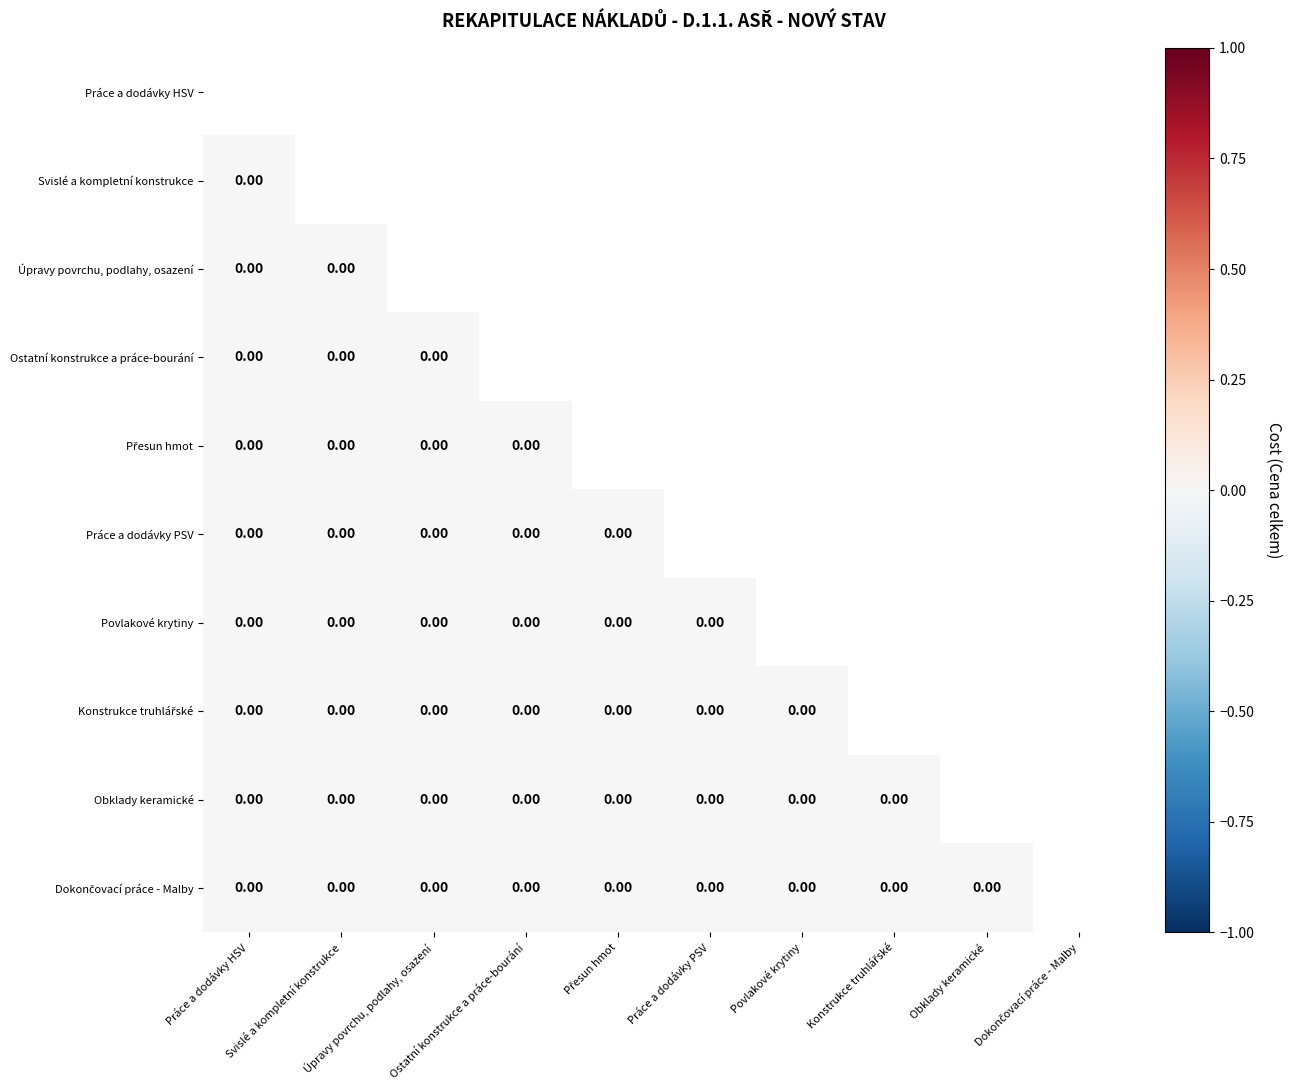

List the series in order of their overall mean, lowest first.

Práce a dodávky HSV, Svislé a kompletní konstrukce, Úpravy povrchu, podlahy, osazení, Ostatní konstrukce a práce-bourání, Přesun hmot, Práce a dodávky PSV, Povlakové krytiny, Konstrukce truhlářské, Obklady keramické, Dokončovací práce - Malby